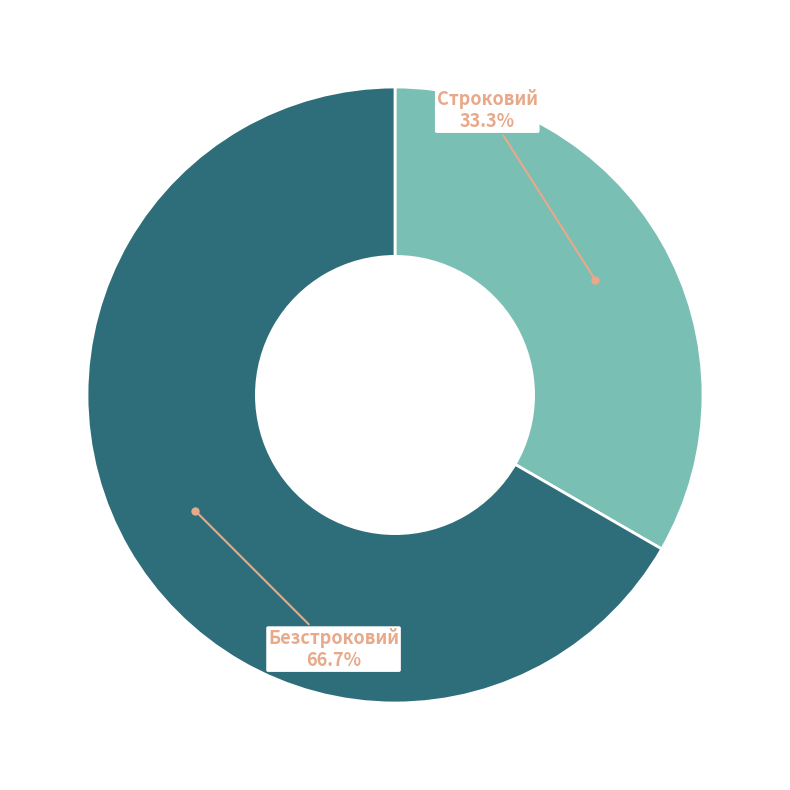

To the nearest percent, what is the difference between the largest and smallest slice percentages?

33%